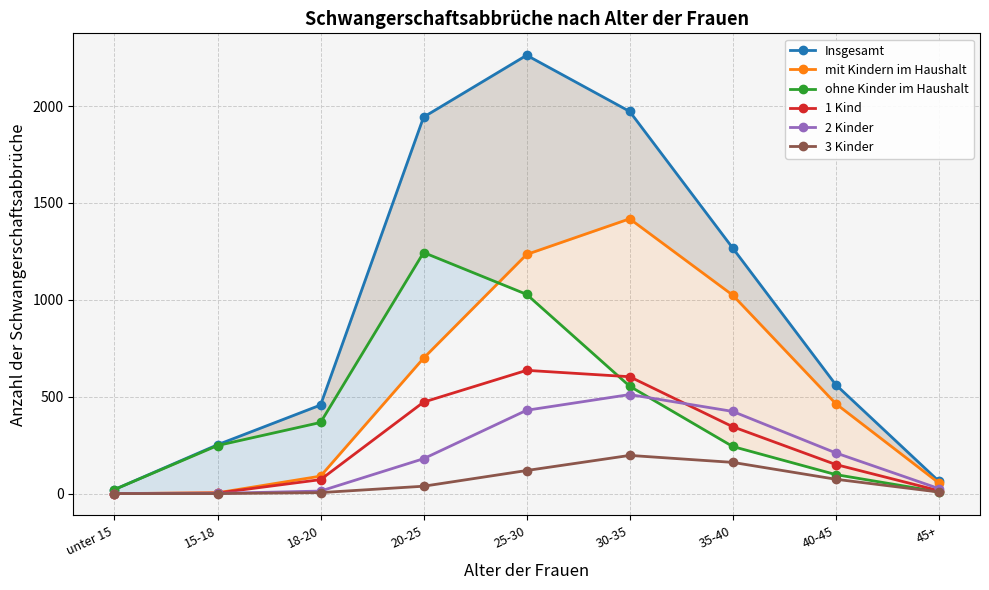

The 3 Kinder series shows 8 at 18-20. True or false?

False